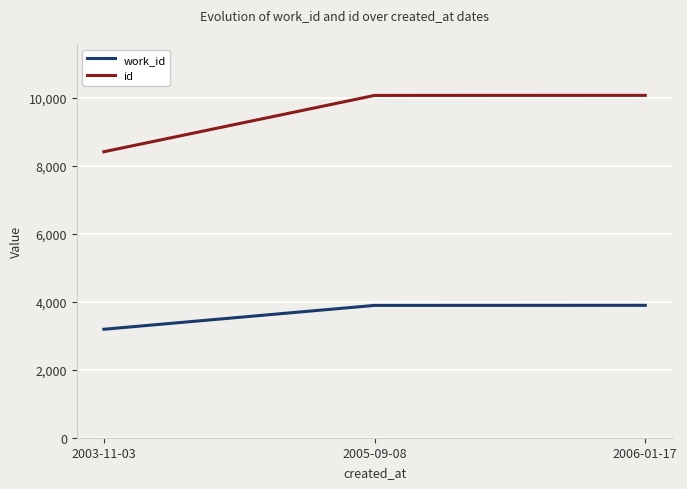

Which series has the largest range (max minus min)?

id